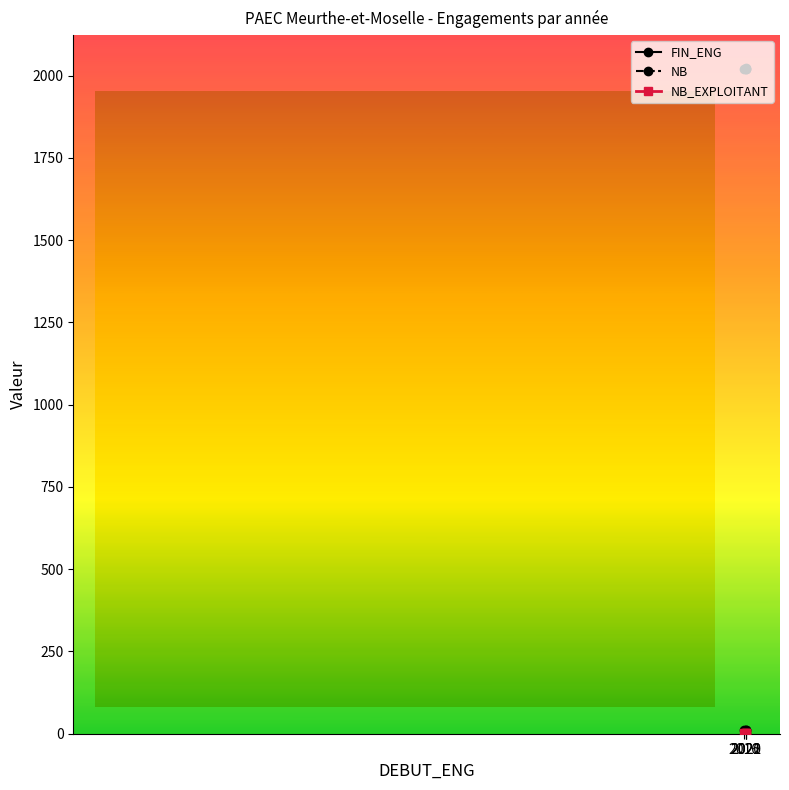

True or false: FIN_ENG has more than 2 points higher than both neighbors.

False